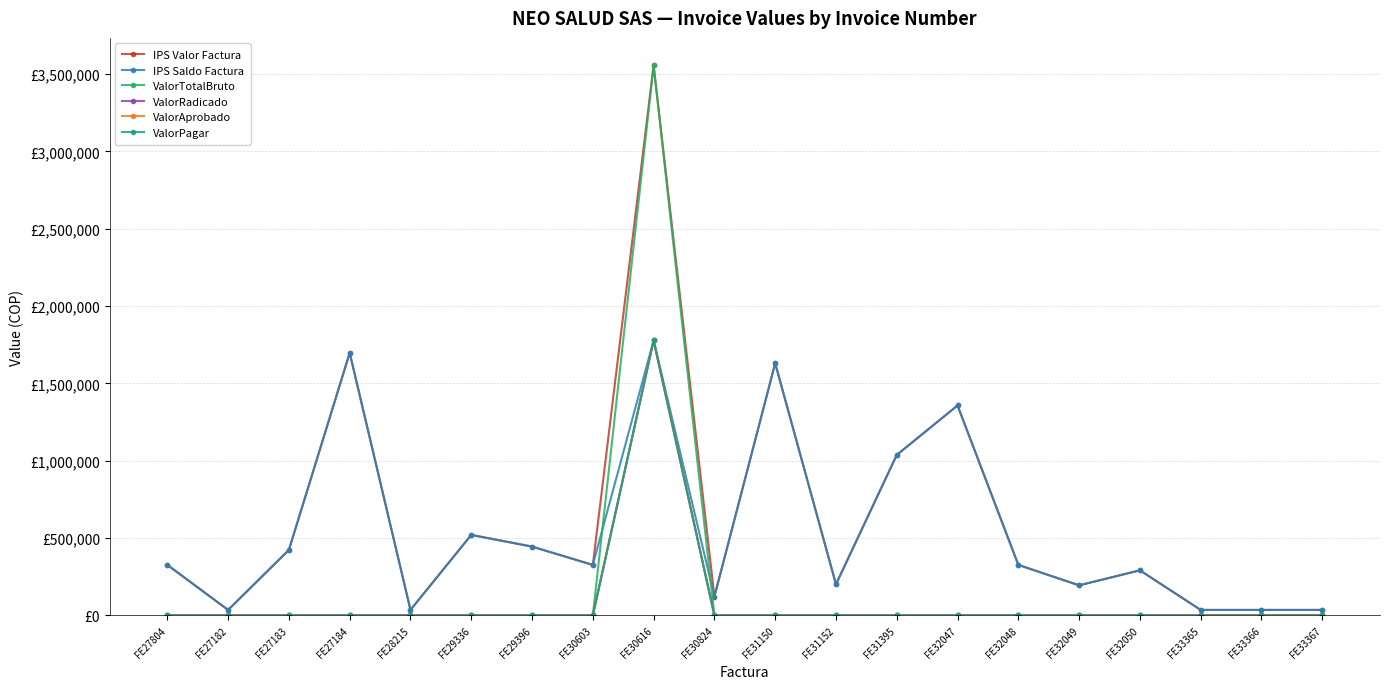

Does the chart have visible grid lines?

Yes